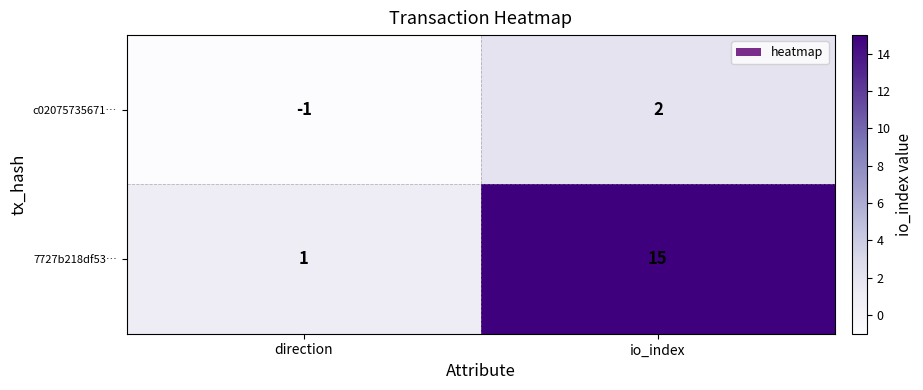

What is the total value across all series at io_index?

17